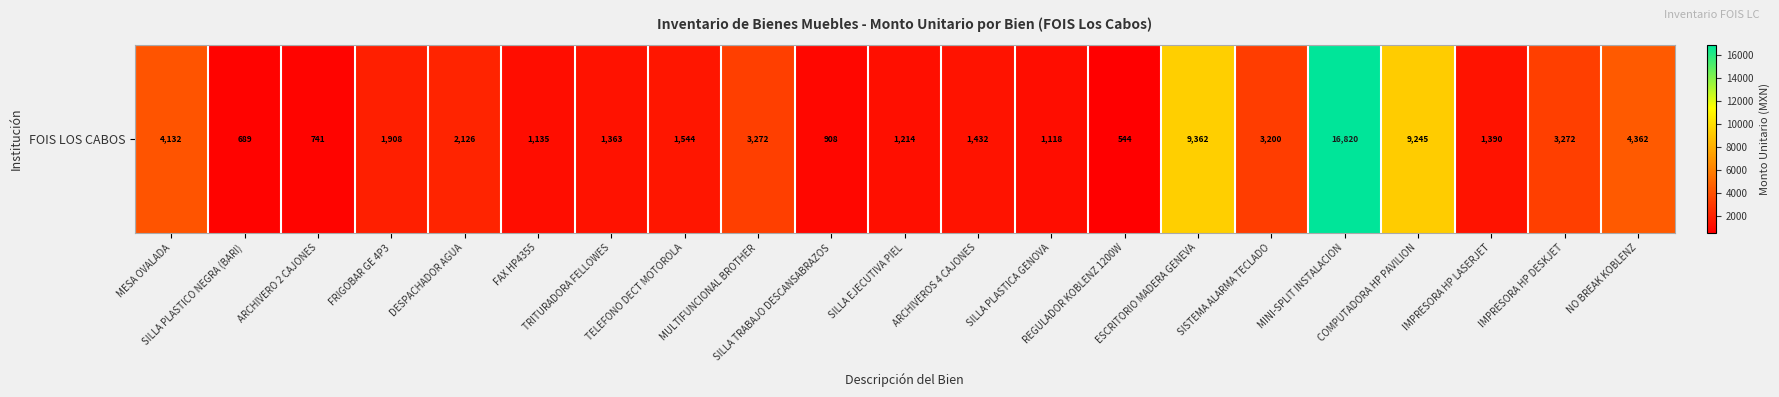

What is the sum of all values?

69775.9